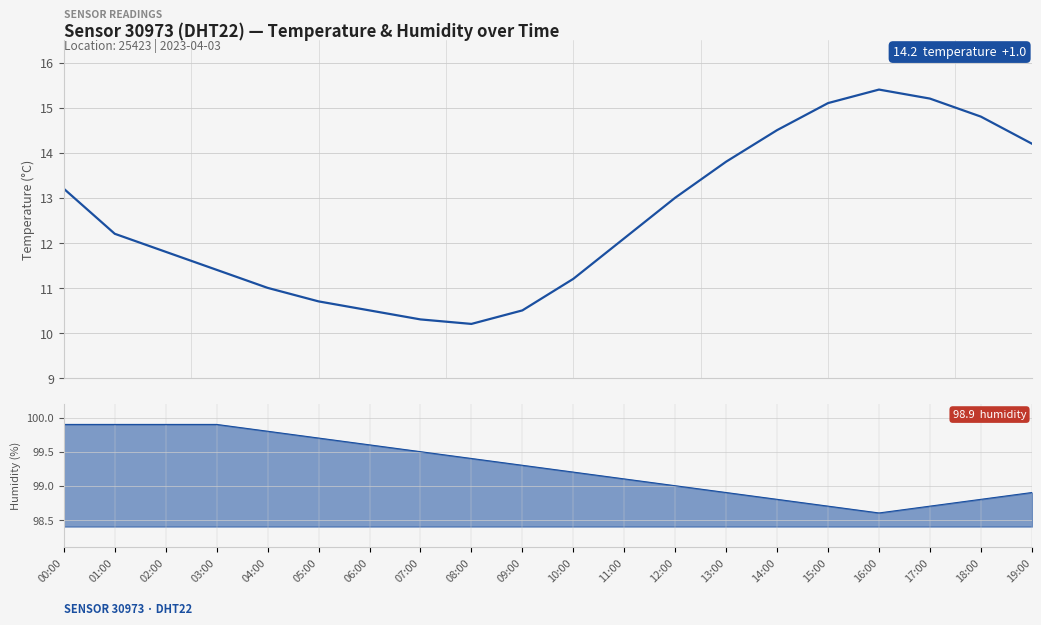

Is this an area chart (filled region under the line)?

No